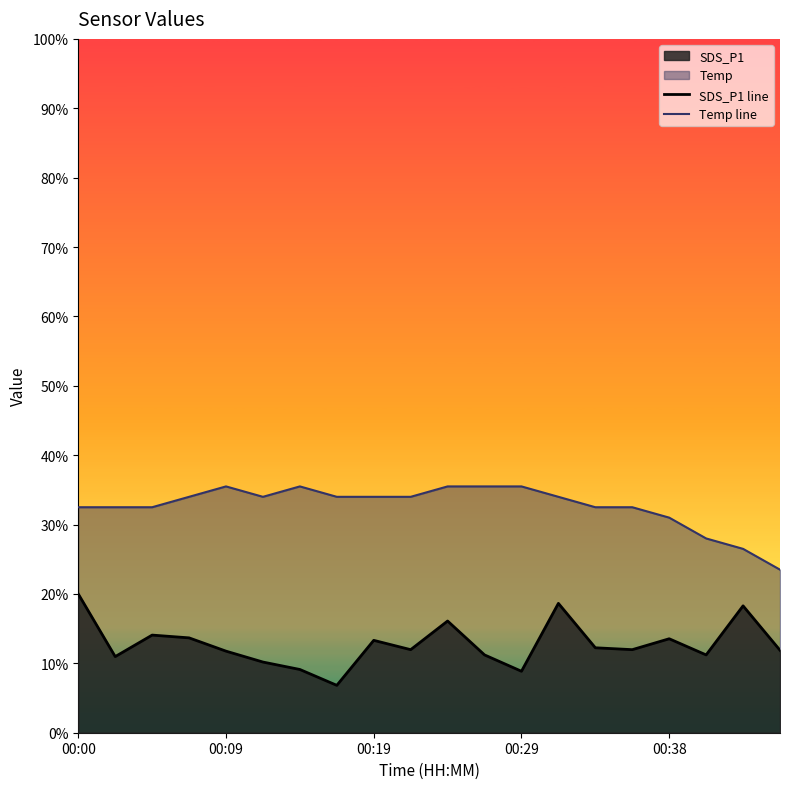

The value of Temp line at 00:38 is 12.9. True or false?

False